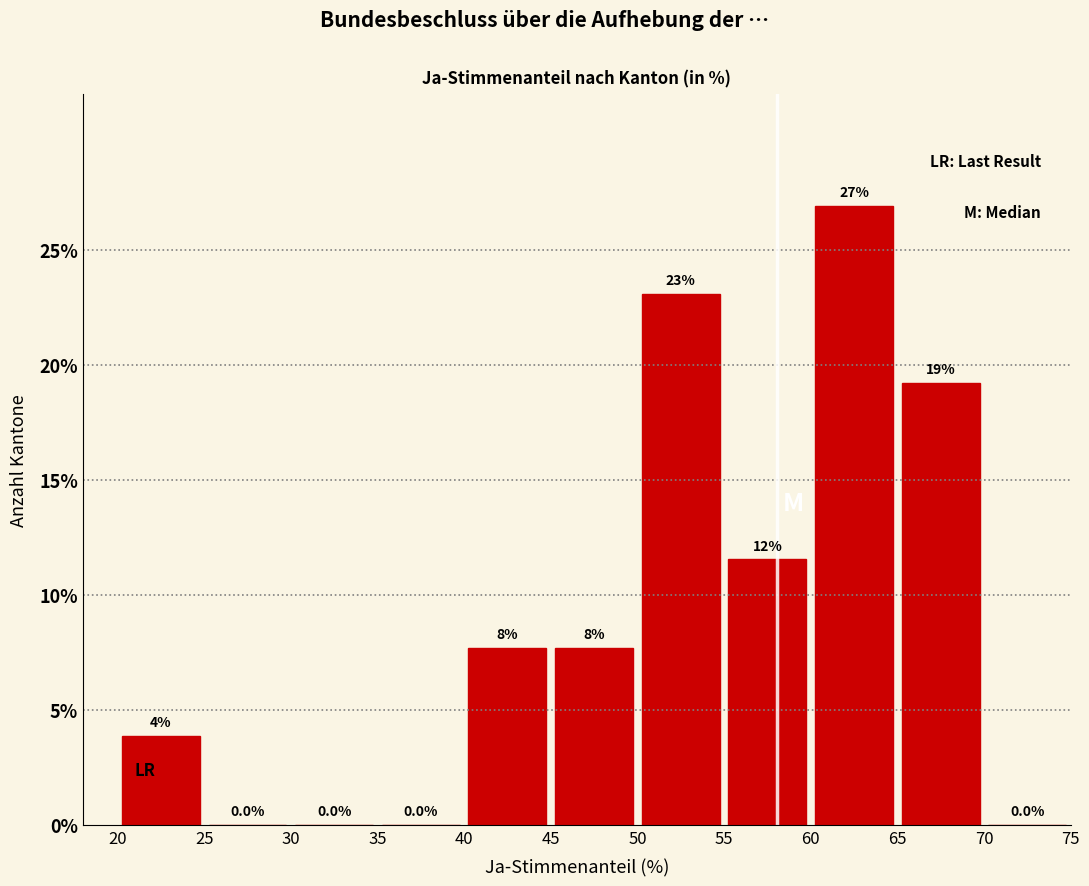

Which range on the x-axis has the tallest bar?

60 to 65